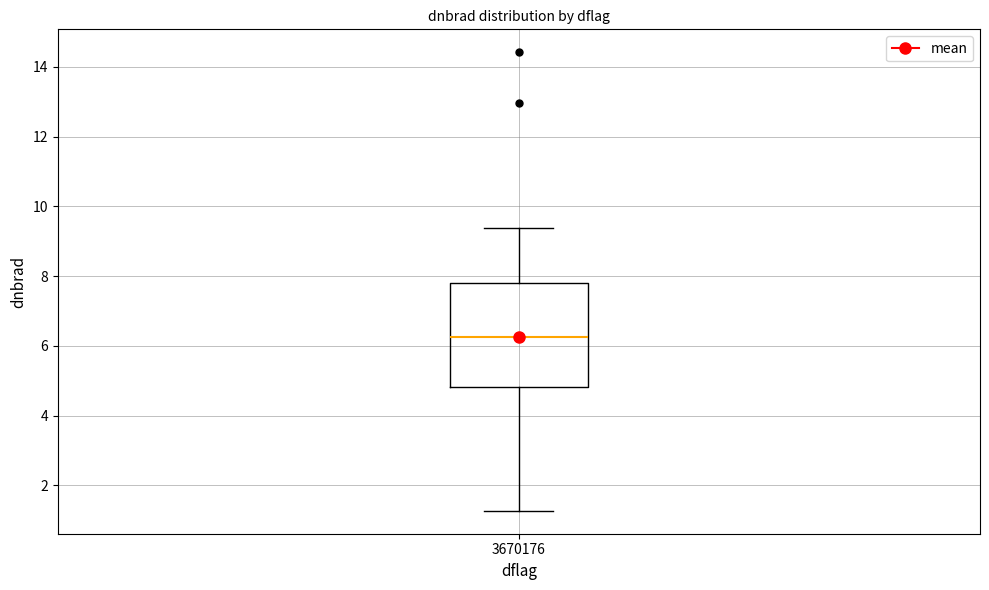

Where does the lower whisker of the box at x = 3670176 end on the y-axis? The values are not printed on the chart, so give them approximately, as read against the axis.

1.2